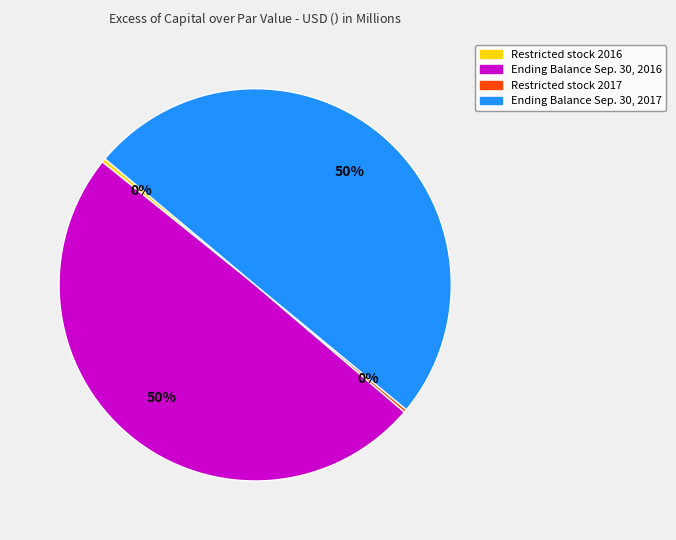

Combined, do Ending Balance Sep. 30, 2017 and Ending Balance Sep. 30, 2016 account for over 50%?

Yes